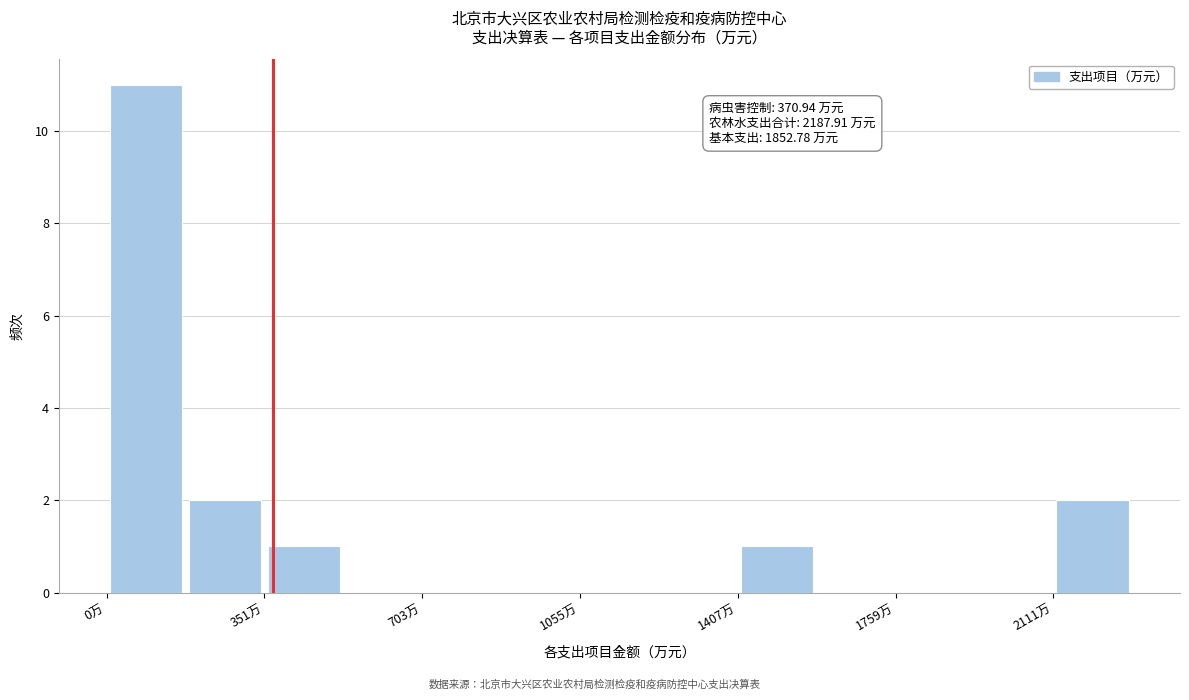

Around what value on the x-axis is the tallest bar? Give the approximate position of its centre, as read against the axis.

100